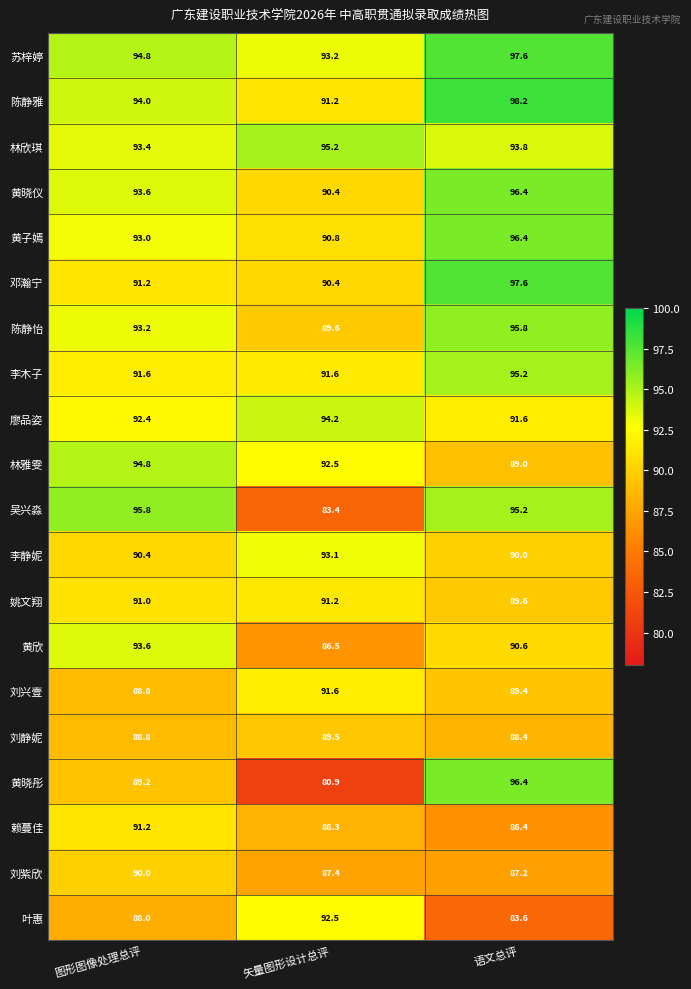

List the labels in order of 廖品姿 value, smallest first.

语文总评, 图形图像处理总评, 矢量图形设计总评